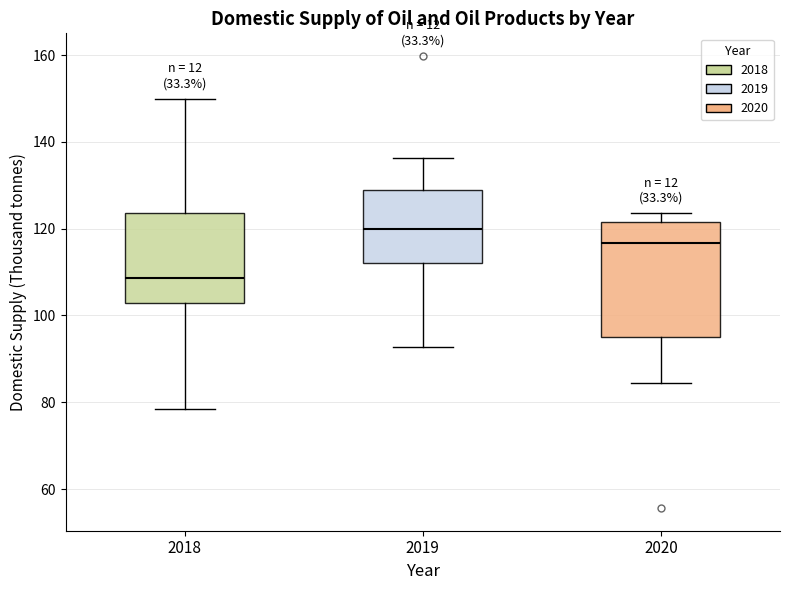

Comparing the boxes themselves (not the whiskers), which one is the tallest?

2020